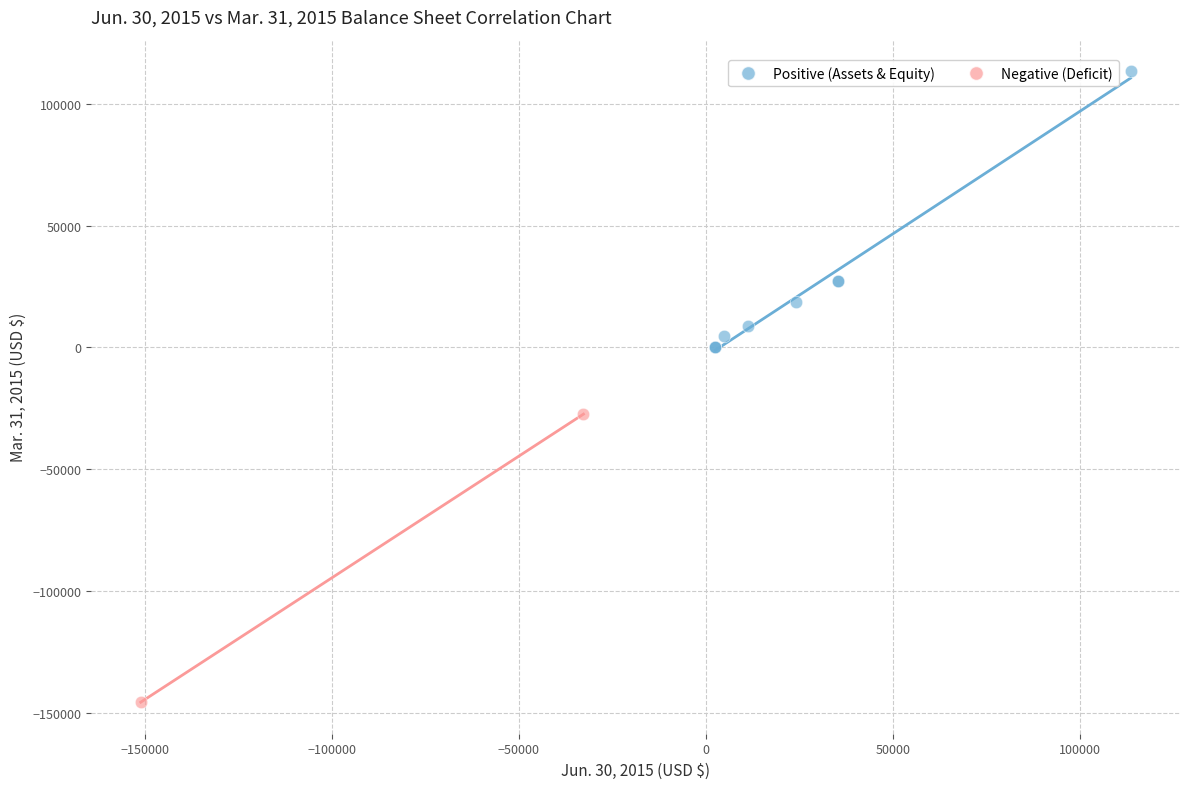

Which series has the widest spread of Y values?

Negative (Deficit)